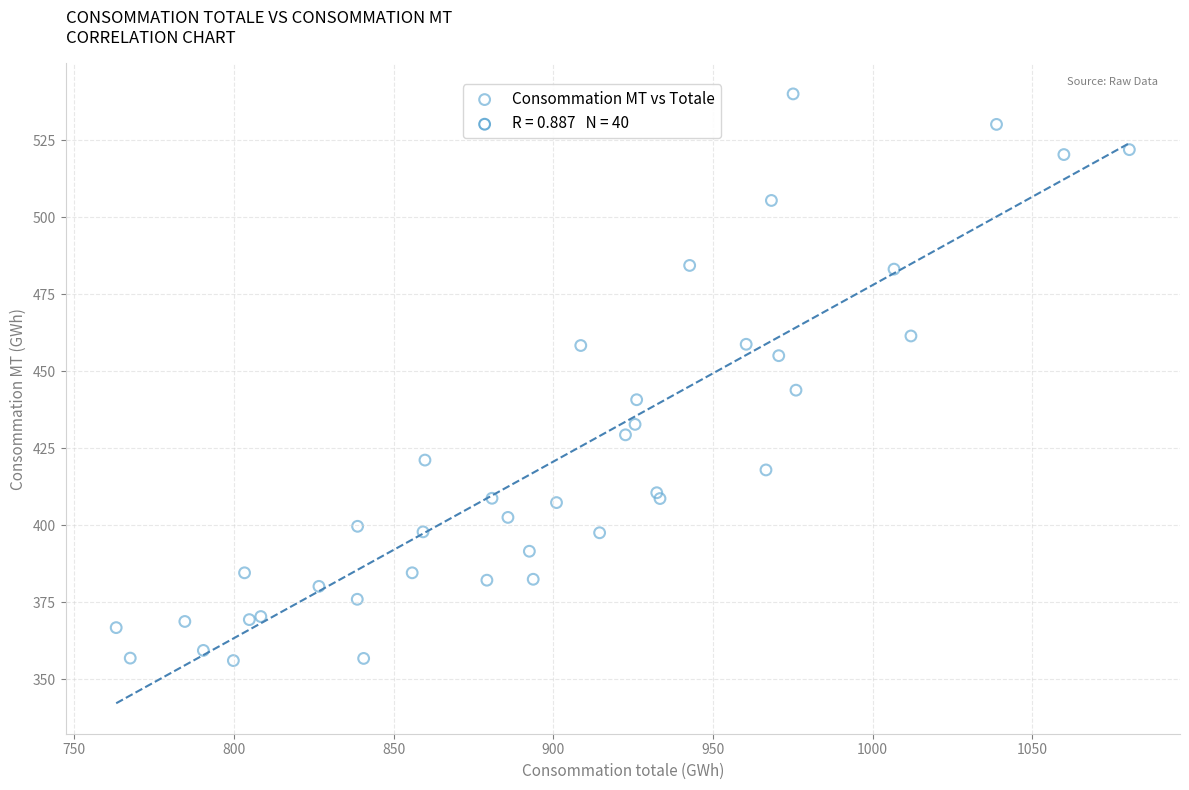

What Y value in the scatter plot is closest to 448?

443.9